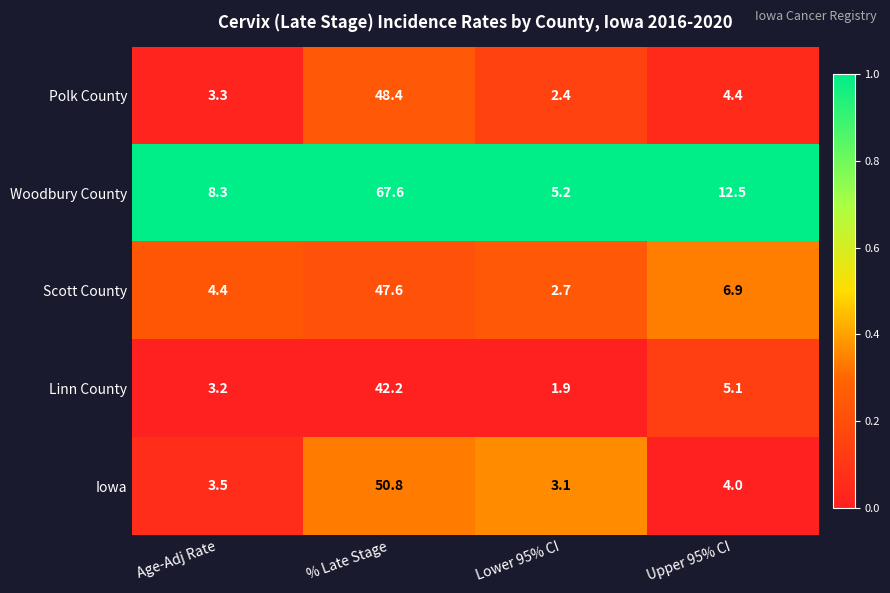

Reading left to right, list all the values displayed in this chart.

Polk County: 3.3	48.4	2.4	4.4
Woodbury County: 8.3	67.6	5.2	12.5
Scott County: 4.4	47.6	2.7	6.9
Linn County: 3.2	42.2	1.9	5.1
Iowa: 3.5	50.8	3.1	4.0